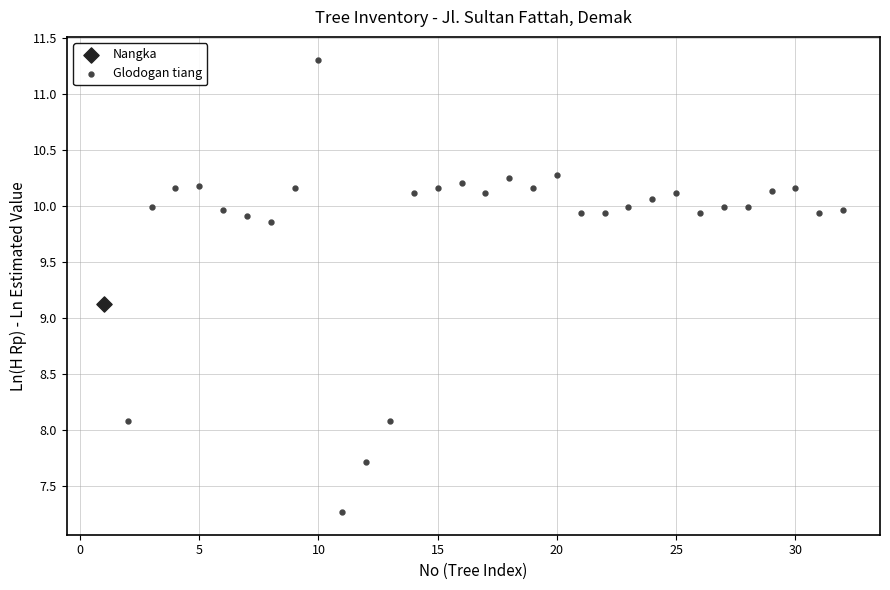

What are all the series names shown in the legend?

Nangka, Glodogan tiang